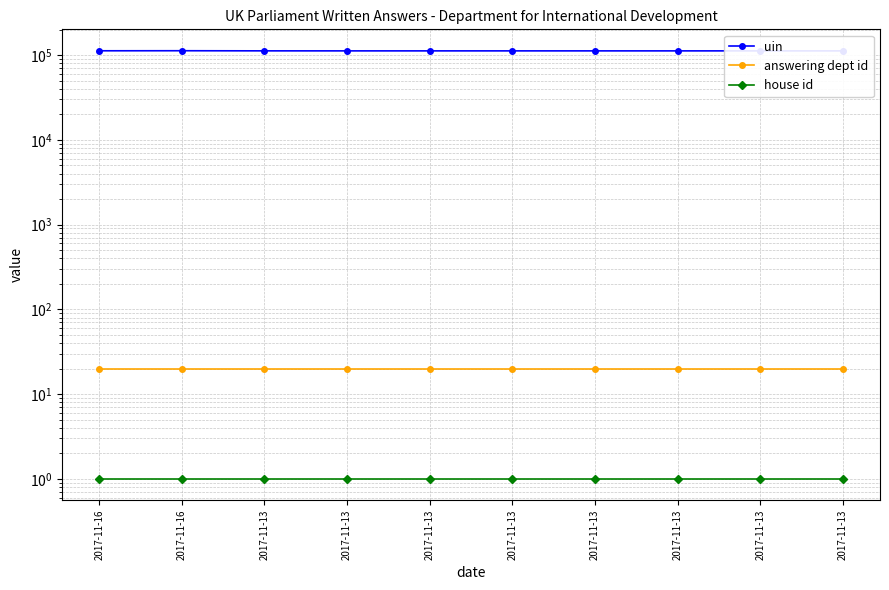

Is this an area chart (filled region under the line)?

No